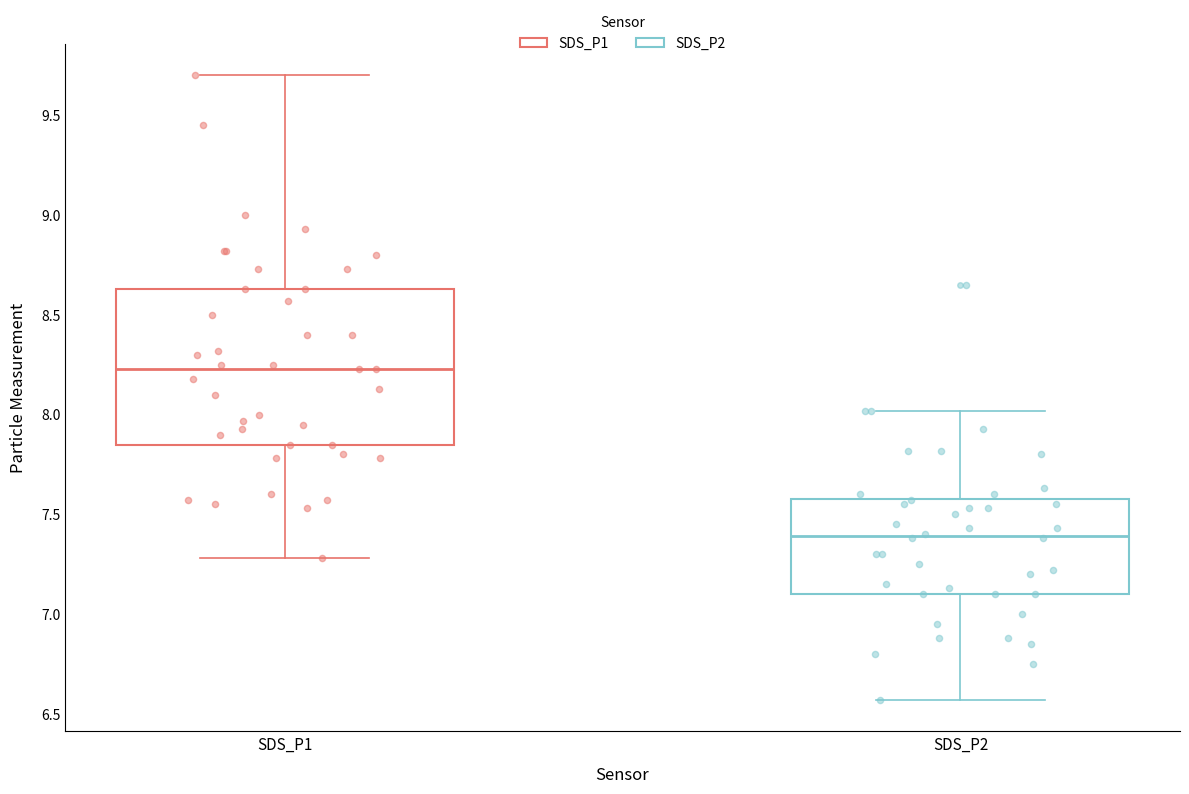

Which box is the tallest, from its lower edge to its upper edge?

SDS_P1